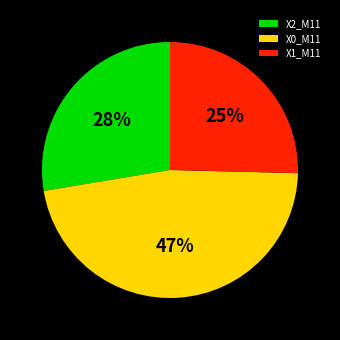

Is it true that X0_M11 is 47% of the pie?

True